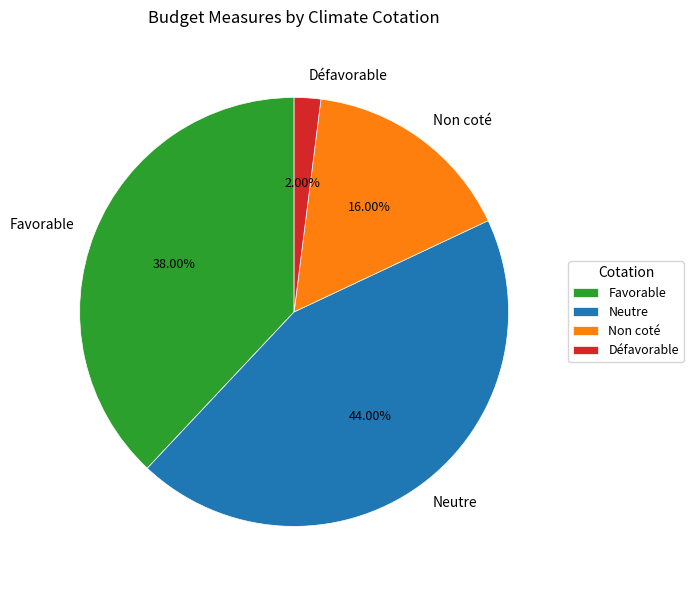

Is Favorable the majority of the pie?

No